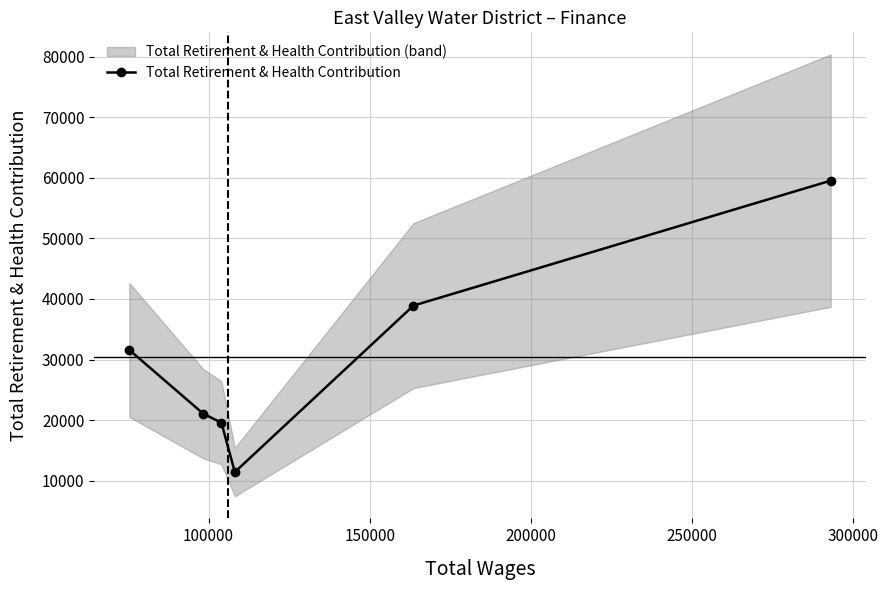

What is the lowest value of the Total Retirement & Health Contribution series?

11427